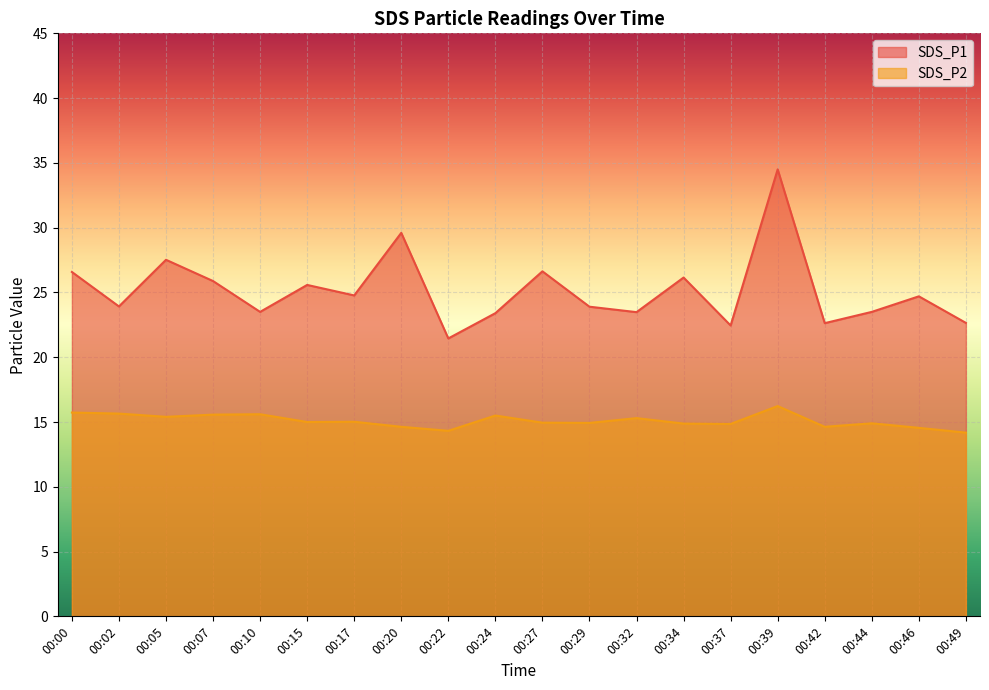

Reading left to right, list all the values displayed in this chart.

SDS_P1: 26.6	23.9	27.5	25.9	23.5	25.6	24.8	29.6	21.4	23.4	26.6	23.9	23.5	26.1	22.4	34.5	22.6	23.5	24.7	22.6
SDS_P2: 15.7	15.7	15.4	15.6	15.6	15.0	15.0	14.6	14.3	15.5	14.9	14.9	15.3	14.9	14.8	16.2	14.6	14.9	14.6	14.2